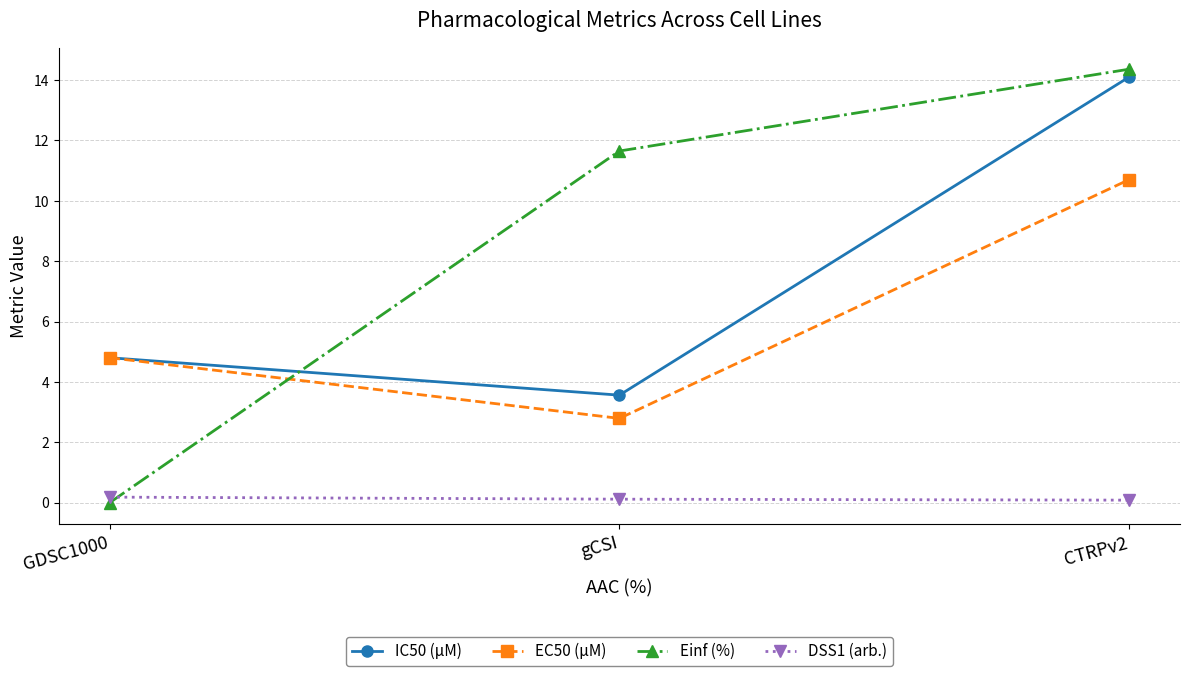

Where is EC50 (µM) nearest to the value 6?

GDSC1000